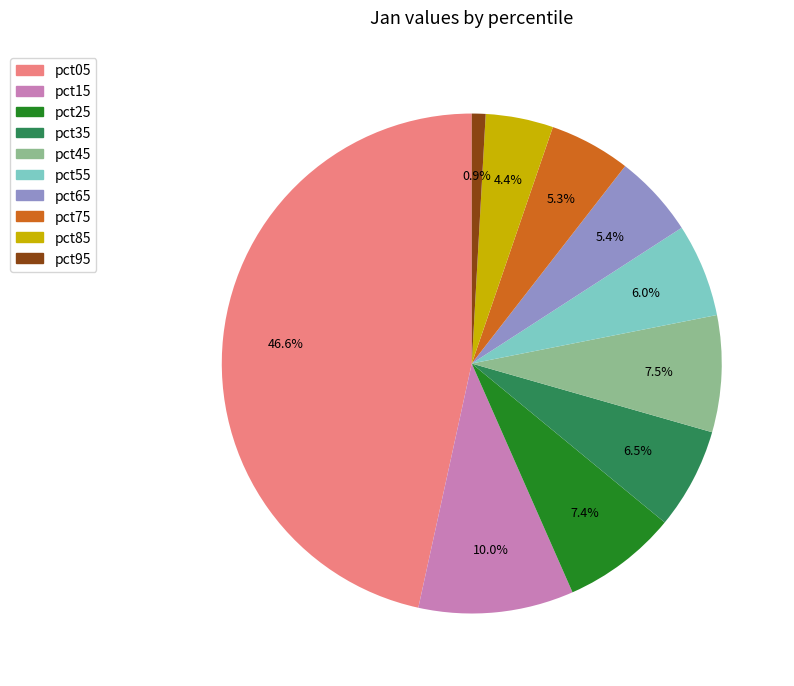

Is pct05 the majority of the pie?

No